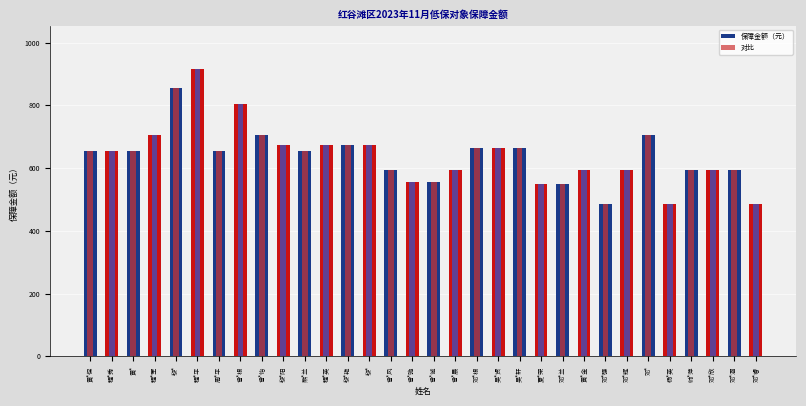

Rank the series at 邓*兰 from lowest to highest value.

保障金额（元）, 对比